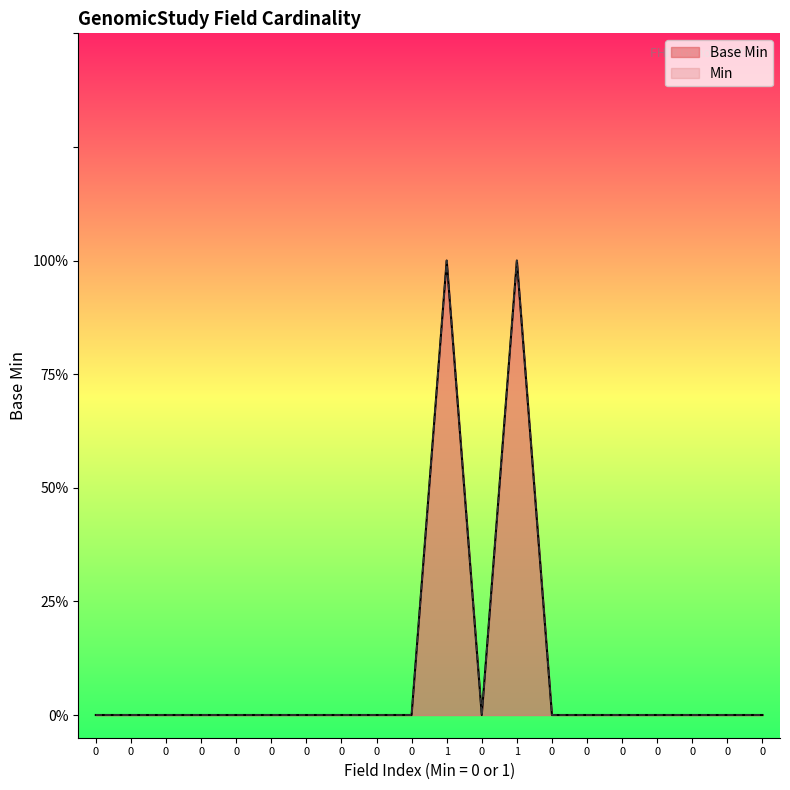

How many interior local valleys (lower than both neighbors) does the data have?

1